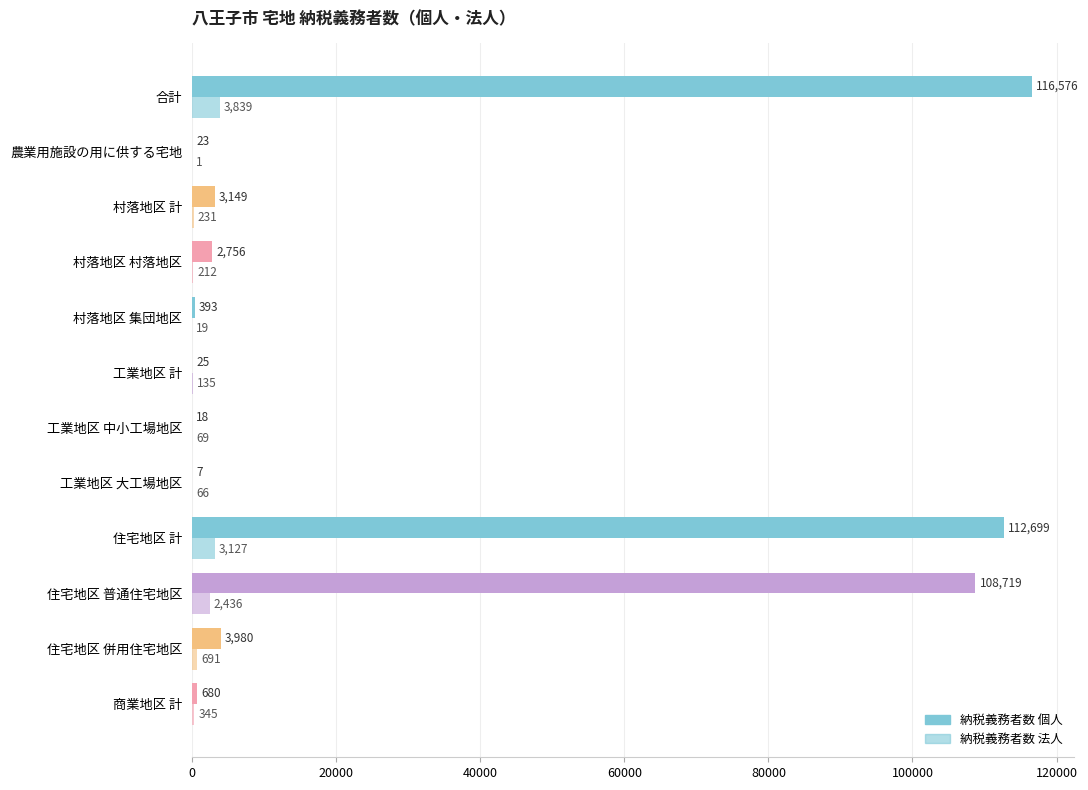

How many categories are shown in the chart?

12